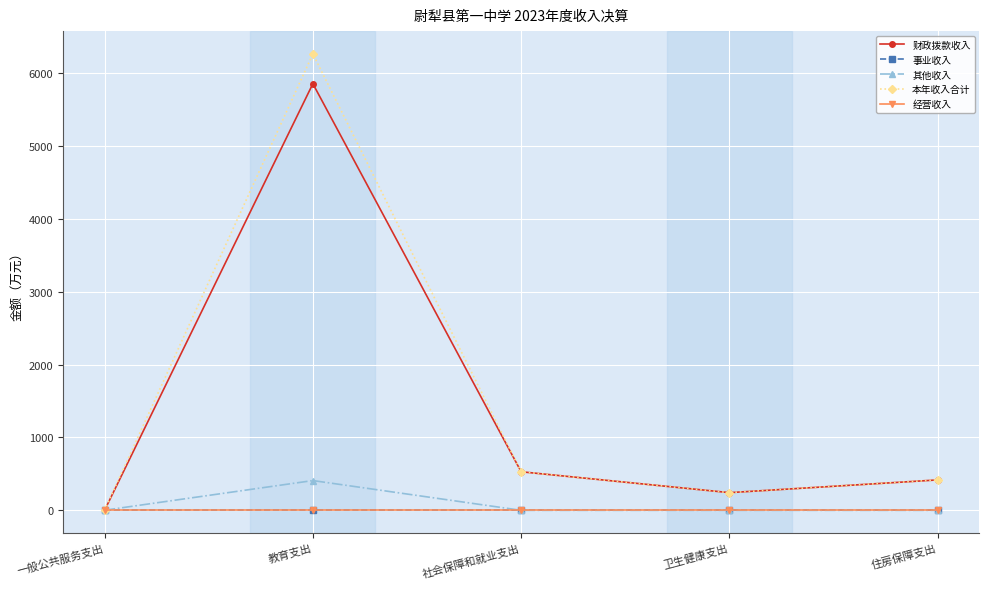

Reading left to right, transcribe all the data shown in this chart.

财政拨款收入: 0.0	5855.6	529.4	242.8	417.7
事业收入: 0.0	0.0	0.0	0.0	0.0
其他收入: 1.6	408.7	0.0	0.0	0.0
本年收入合计: 1.6	6264.4	529.4	242.8	417.7
经营收入: 0.0	0.0	0.0	0.0	0.0